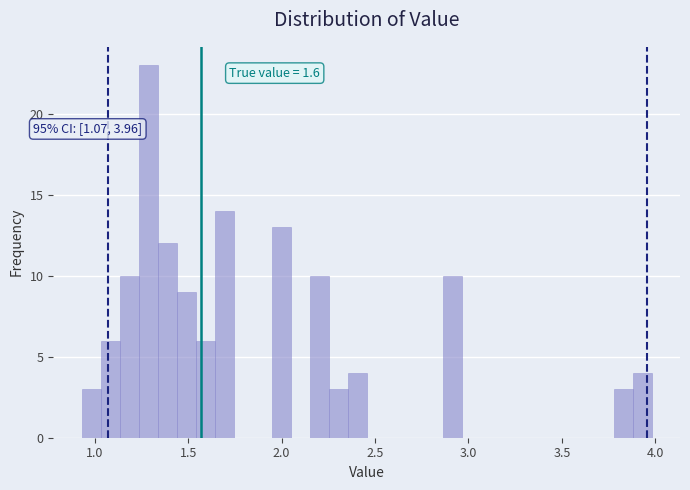

Read against the x-axis, roughly where is the centre of the tallest bar?

1.30